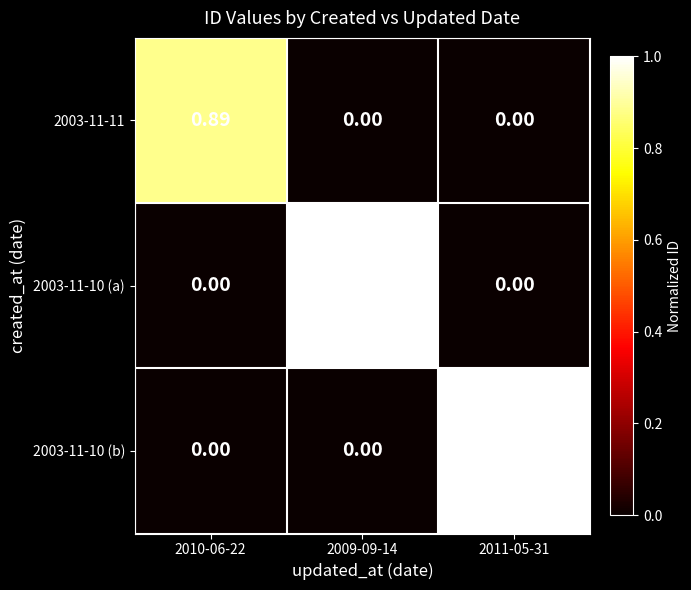

Is the value of 2003-11-10 (a) at 2010-06-22 greater than the value of 2003-11-11 at 2010-06-22?

No